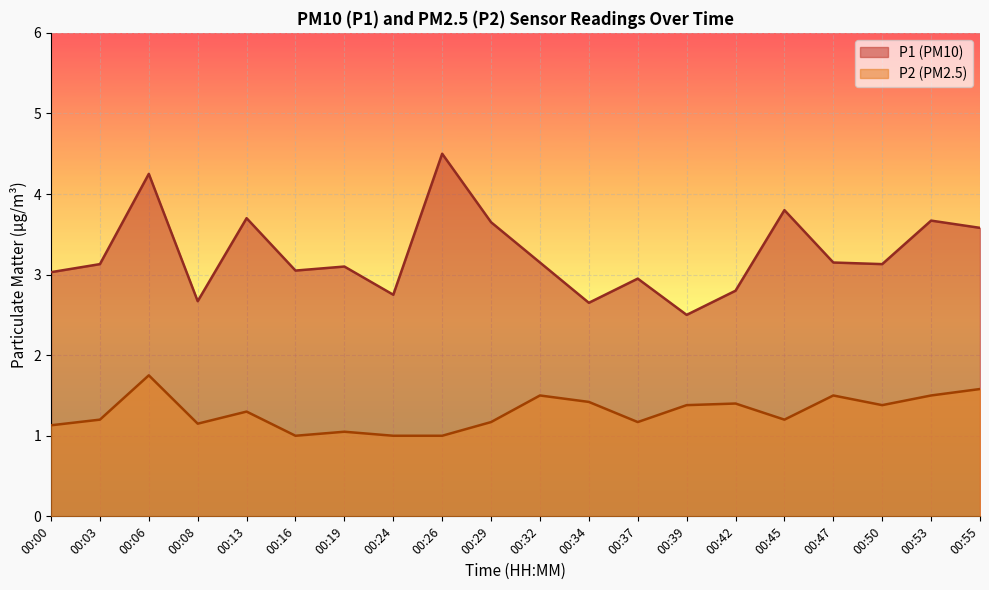

How many interior local valleys does the P1 series have?

6